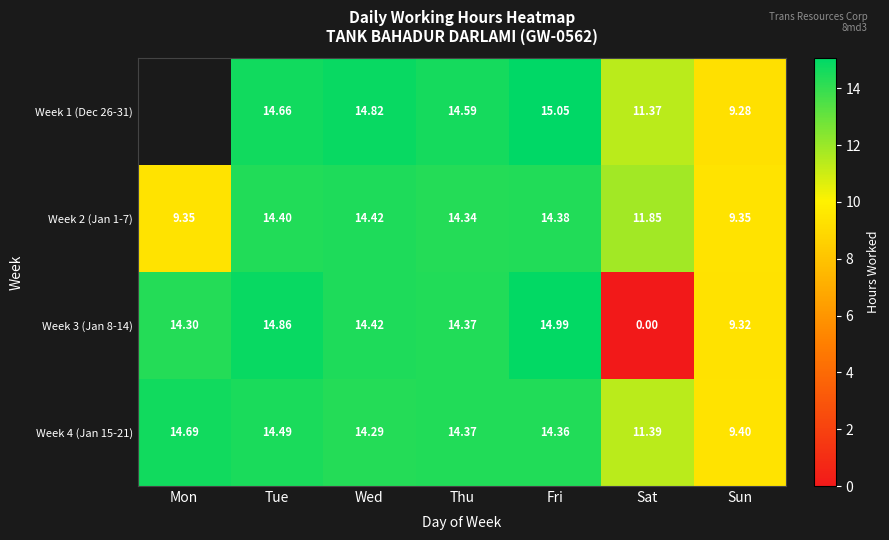

How many data points in Week 2 (Jan 1-7) are less than 14?

3